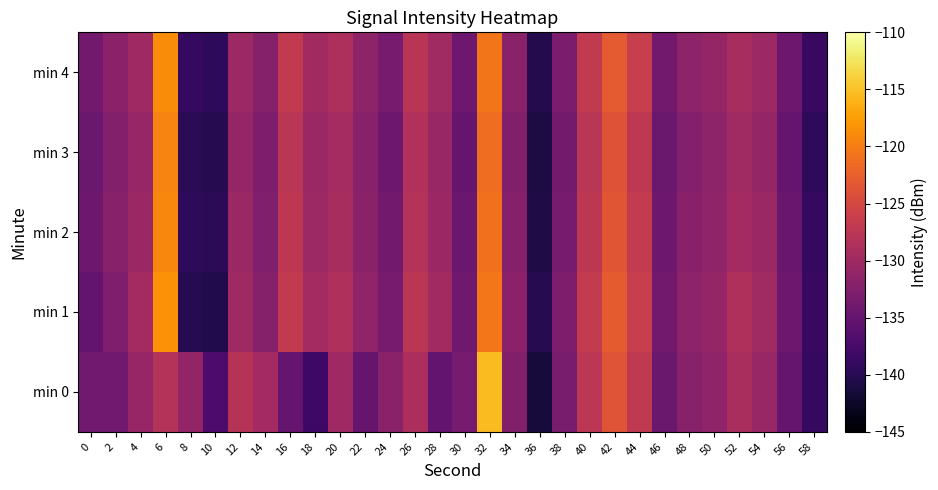

What is the difference between the highest and lowest values at 50?

0.8